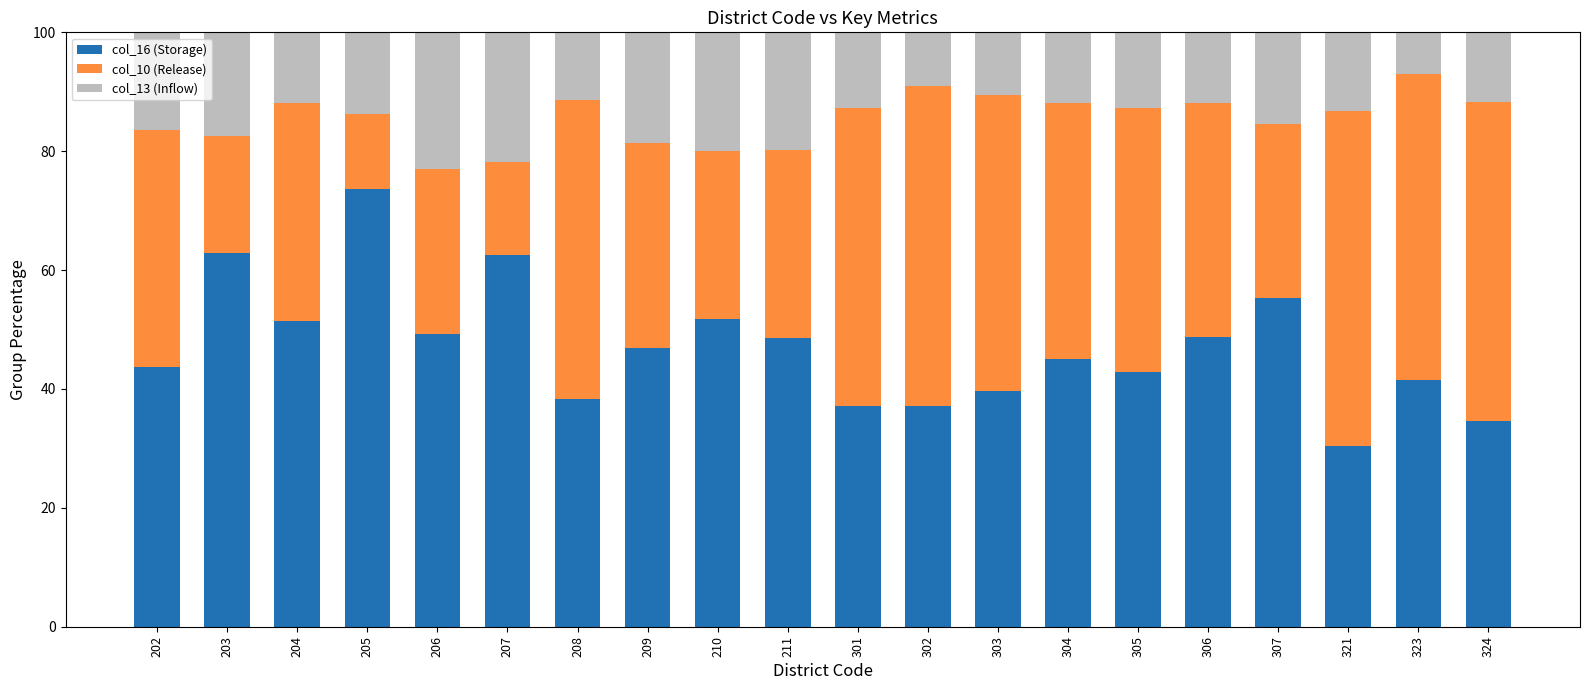

What is the total value across all series at 209?

100.0